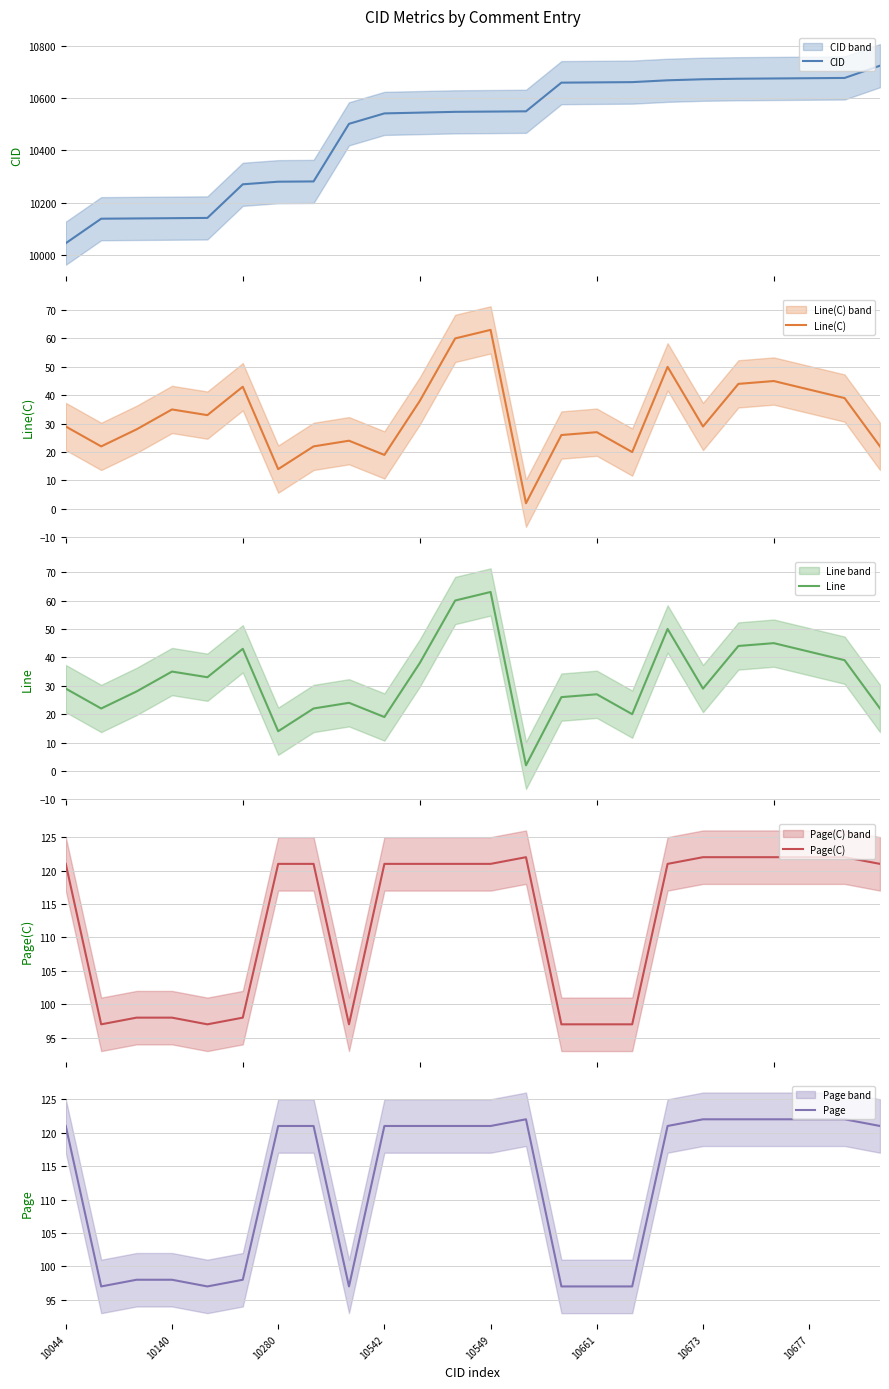

What is the sum of the Line values at 16 and 22?

59